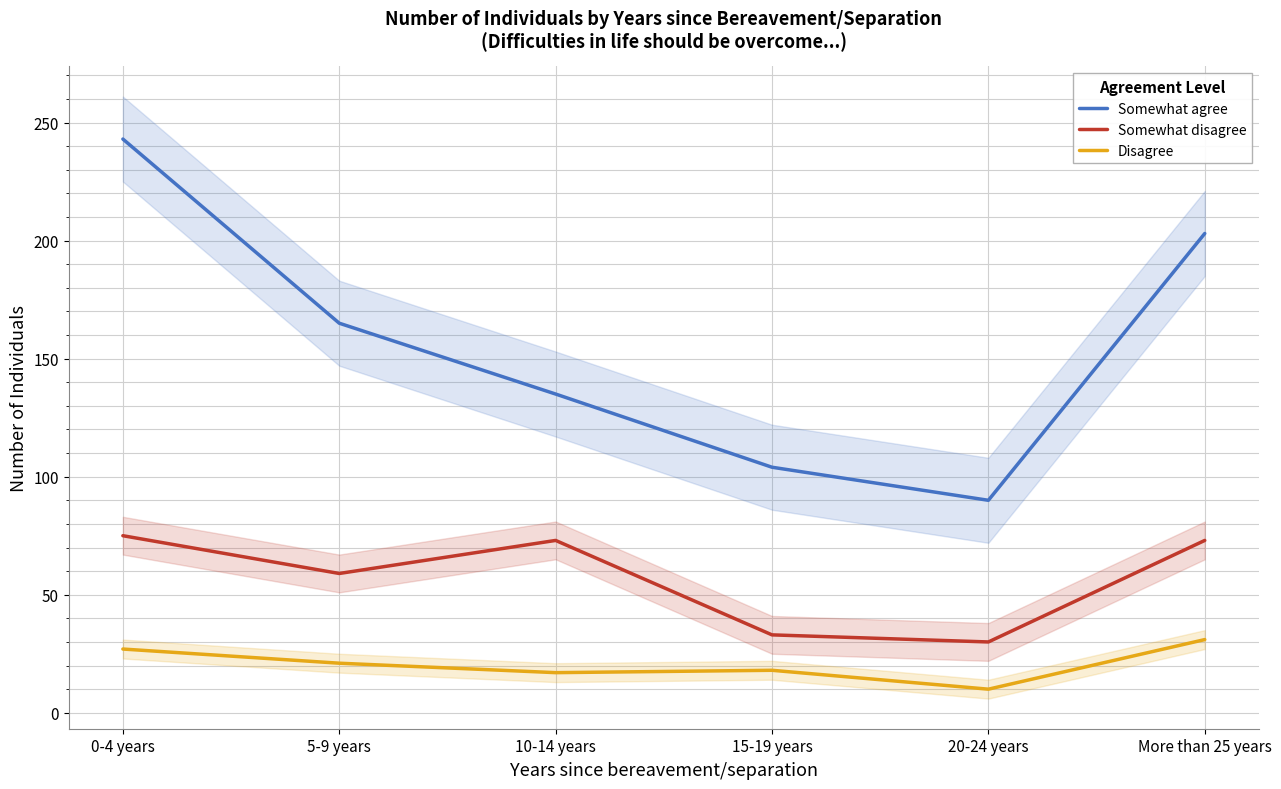

True or false: Somewhat disagree has a value of 75 at 0-4 years.

True